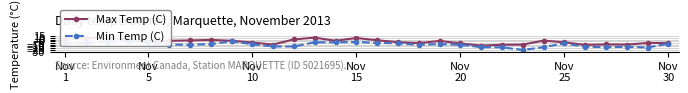

Reading right to left, what are all the values shown in this chart?

Max Temp (C): -5.0	-5.0	-9.5	-9.0	-10.5	-3.0	2.0	-9.5	-10.0	-12.5	-6.0	1.0	-5.5	-2.5	3.0	9.5	1.5	10.5	5.5	-9.5	-3.5	1.5	4.0	2.5	1.5	-1.0	4.5	10.0	9.5	7.5
Min Temp (C): -6.5	-18.0	-16.0	-17.0	-16.0	-6.0	-17.0	-25.0	-17.5	-17.0	-10.0	-8.0	-10.0	-6.0	-4.5	-2.0	-3.0	-3.0	-15.0	-15.0	-8.5	0.0	-8.0	-10.0	-9.5	-3.0	1.5	-1.0	-5.0	-6.0